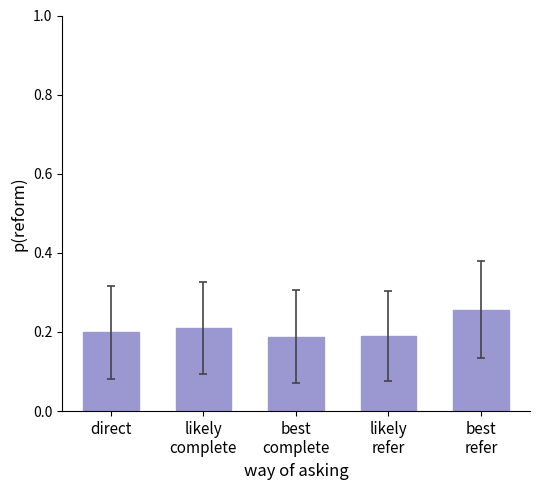

True or false: the data shows 0.4 at best
refer.

False